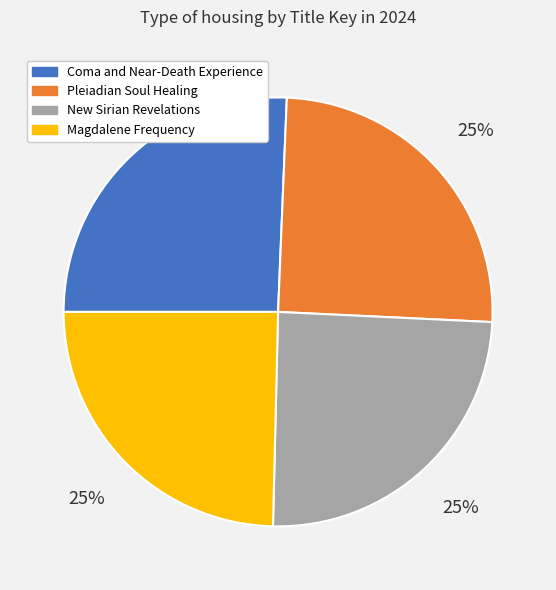

Does any single category account for the majority?

No